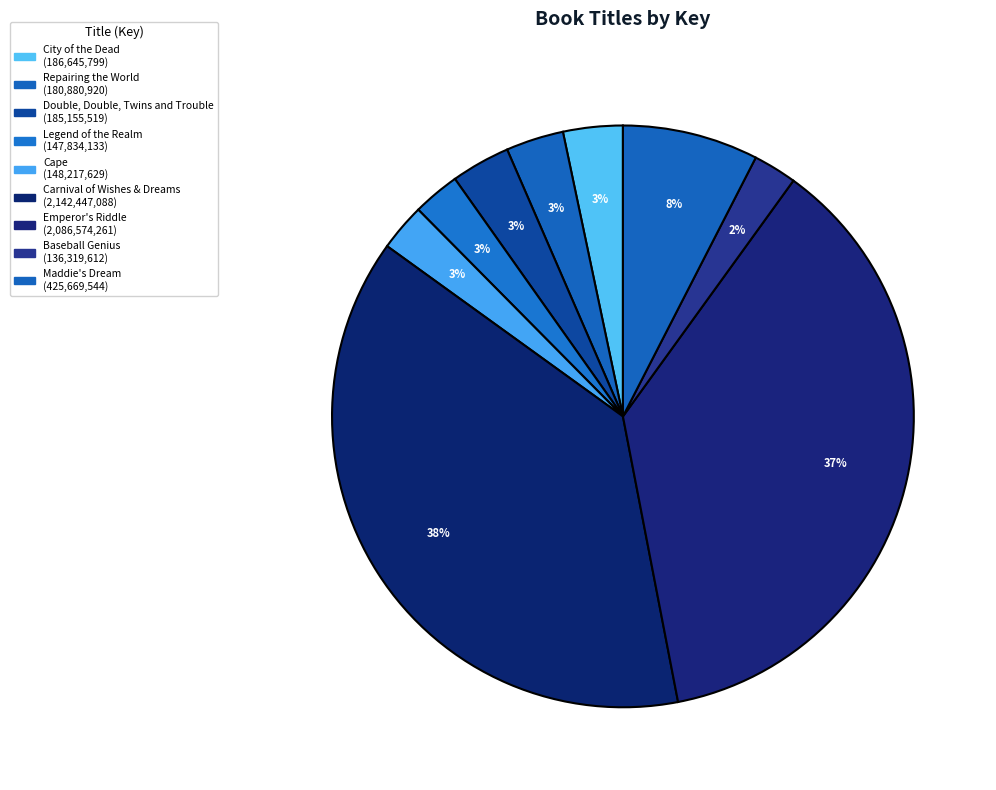

Which category has the biggest portion of the pie?

Carnival of Wishes & Dreams